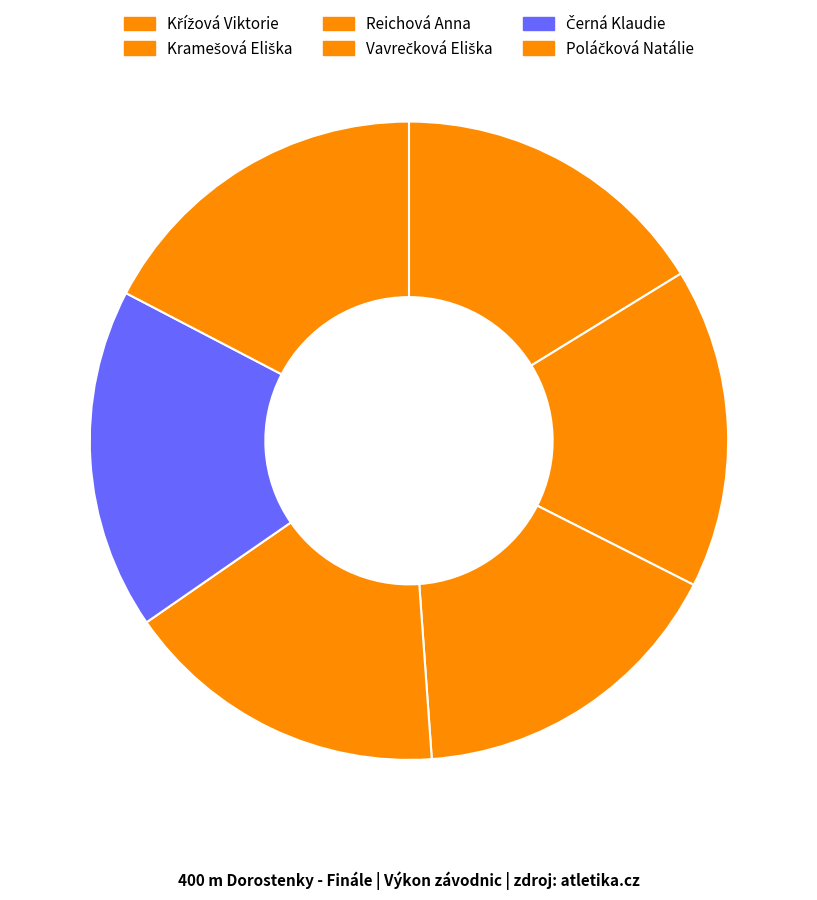

Does any single category account for the majority?

No